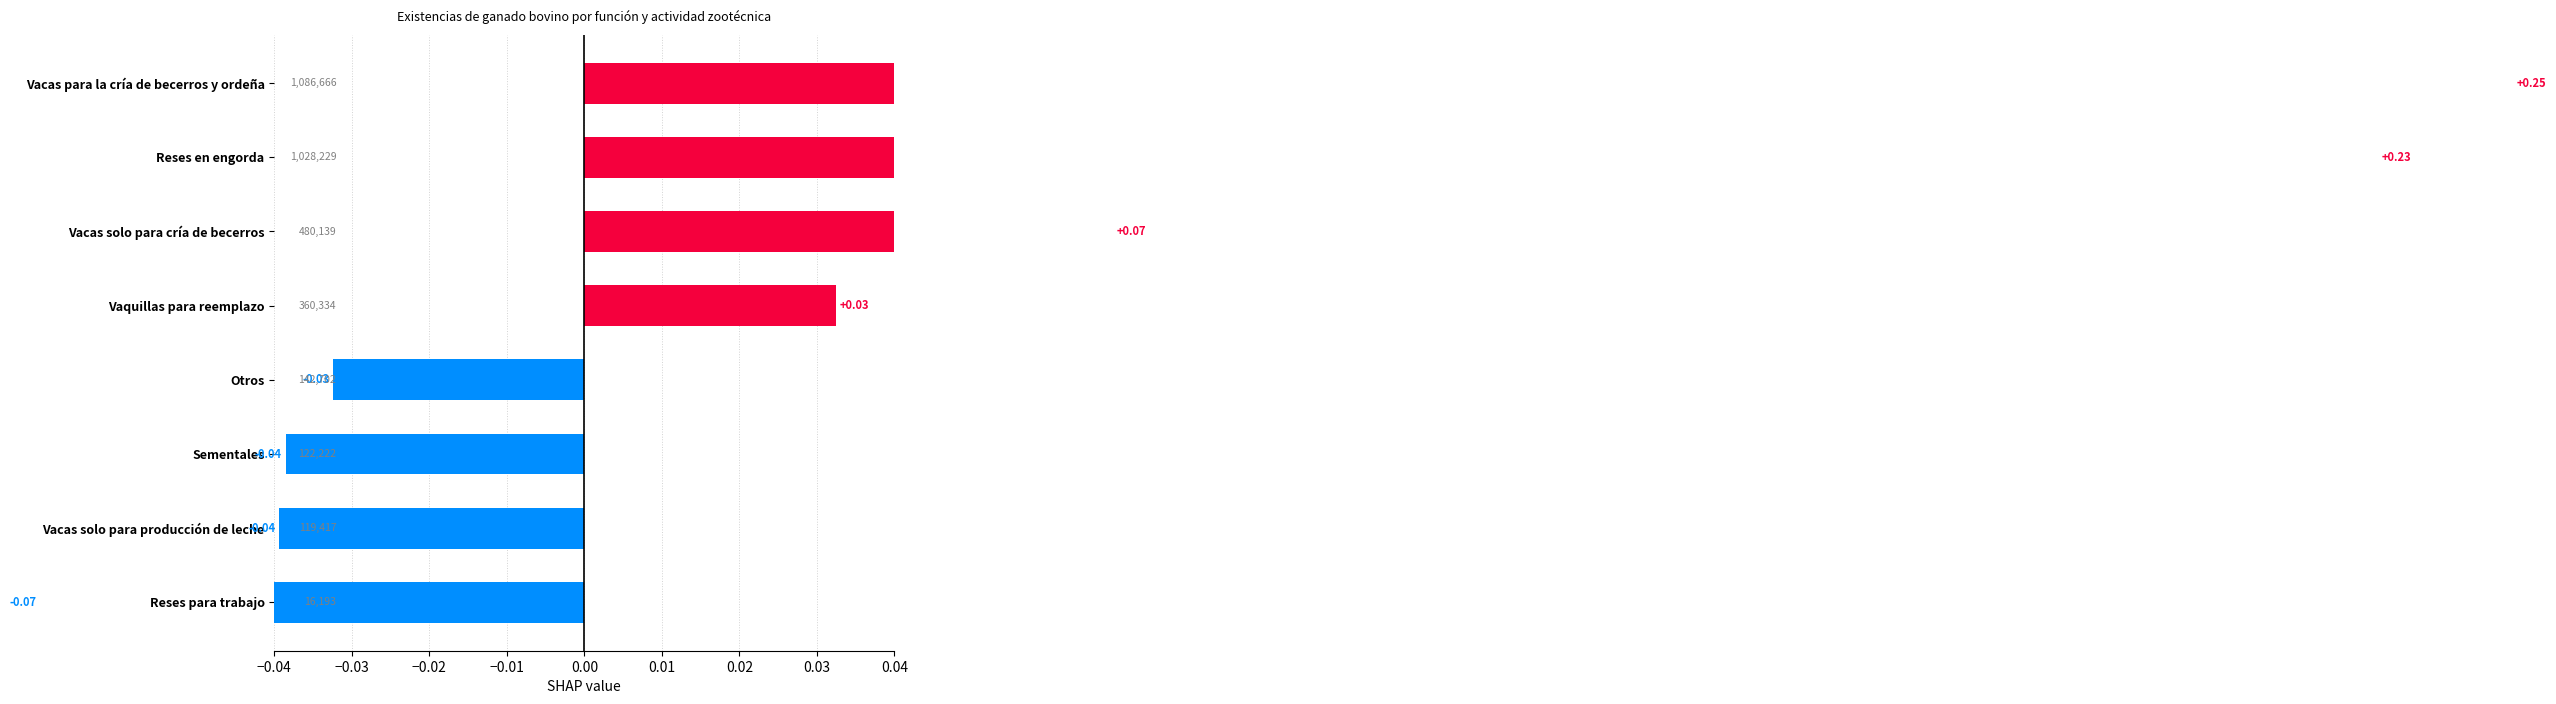

What is the sum of all values?

0.4